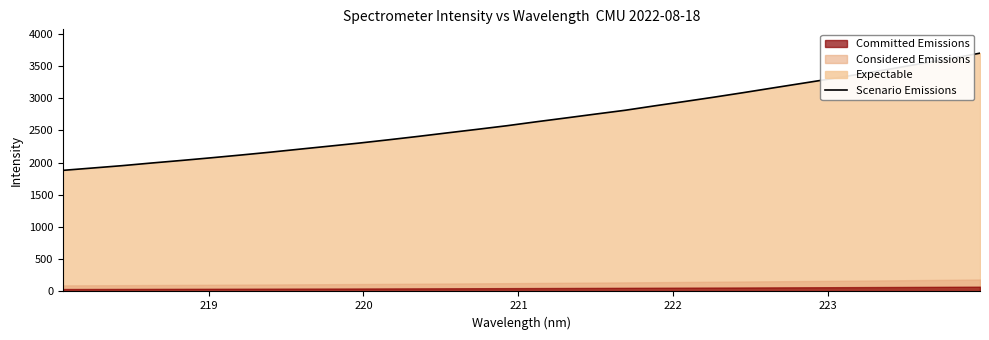

What is the maximum value shown in the chart?

3699.2